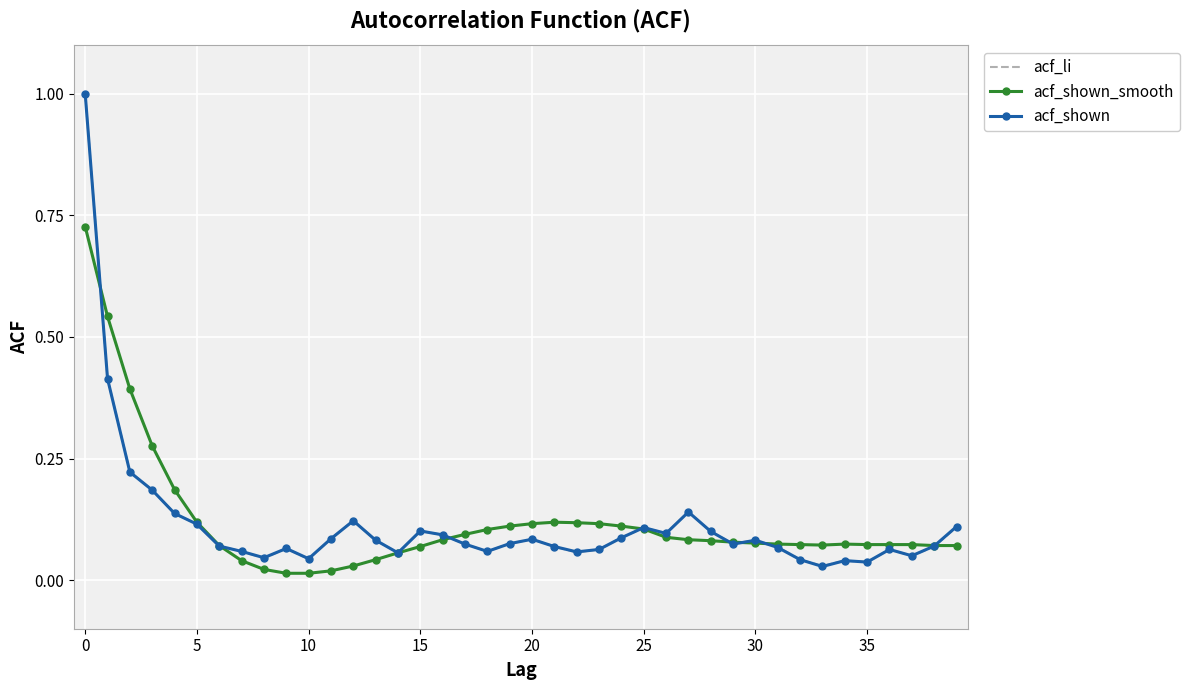

What is the maximum value shown in the chart?

1.0